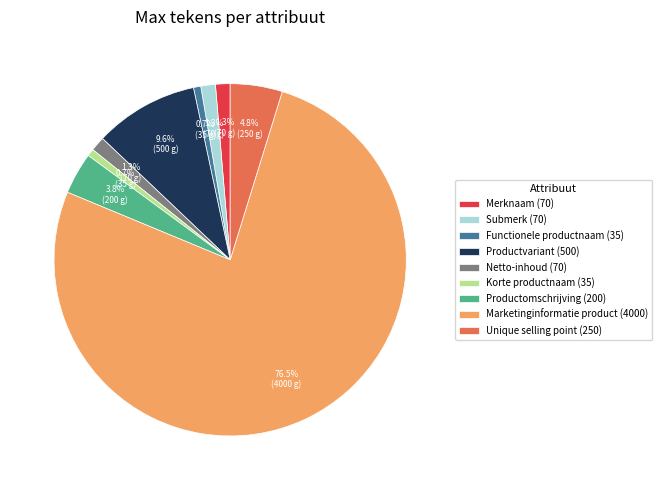

Approximately how many times larger is the value at Submerk (70) compared to Korte productnaam (35)?

2.0